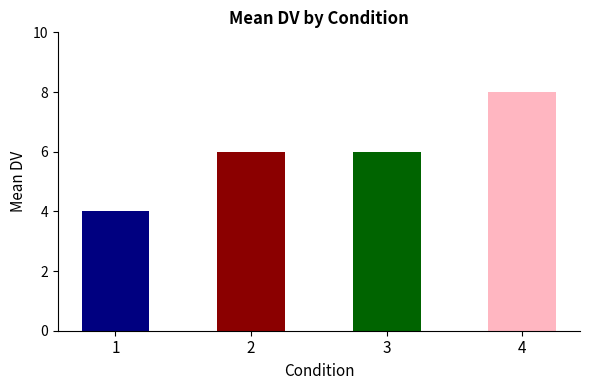

How many values are between 6 and 8?

3